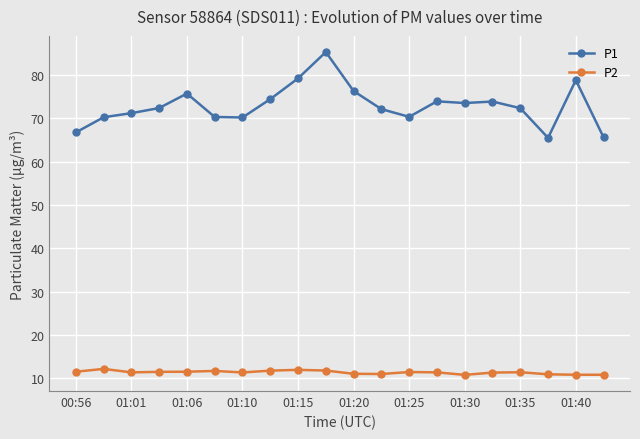

What is the maximum value shown in the chart?

85.3